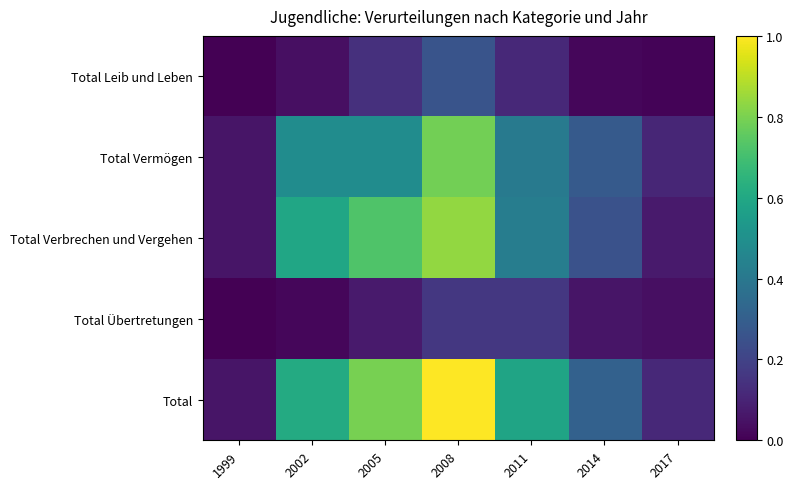

Which label corresponds to the largest value in the chart?

2008